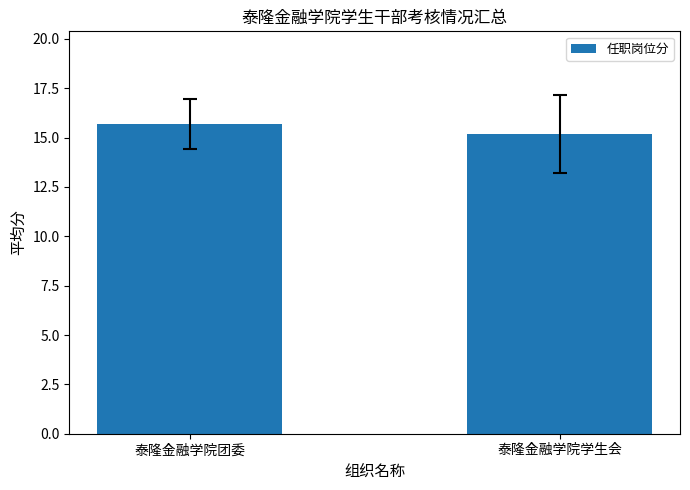

What is the average value?

15.4